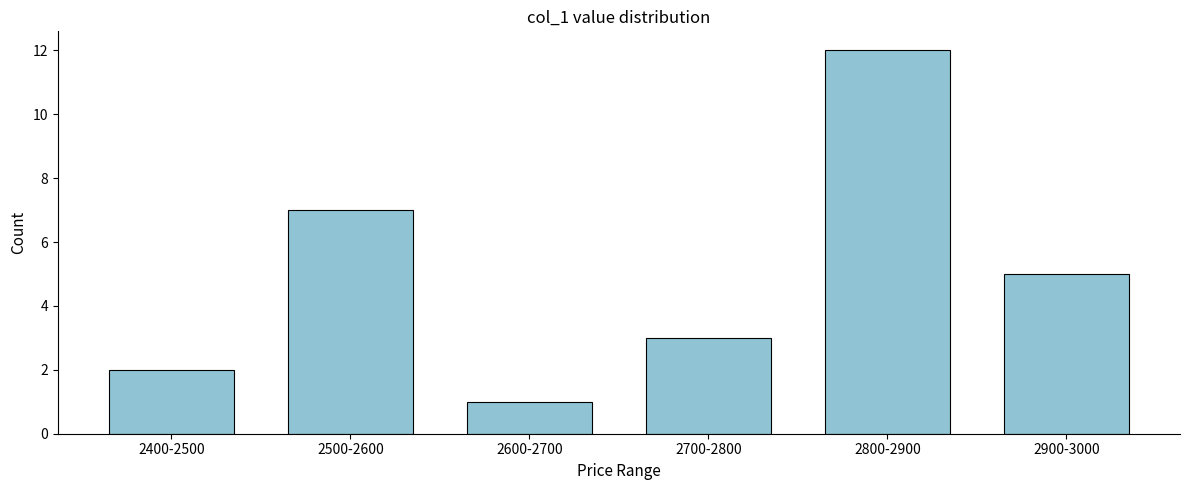

Reading right to left, what are all the values shown in this chart?

2900-3000=5	2800-2900=12	2700-2800=3	2600-2700=1	2500-2600=7	2400-2500=2